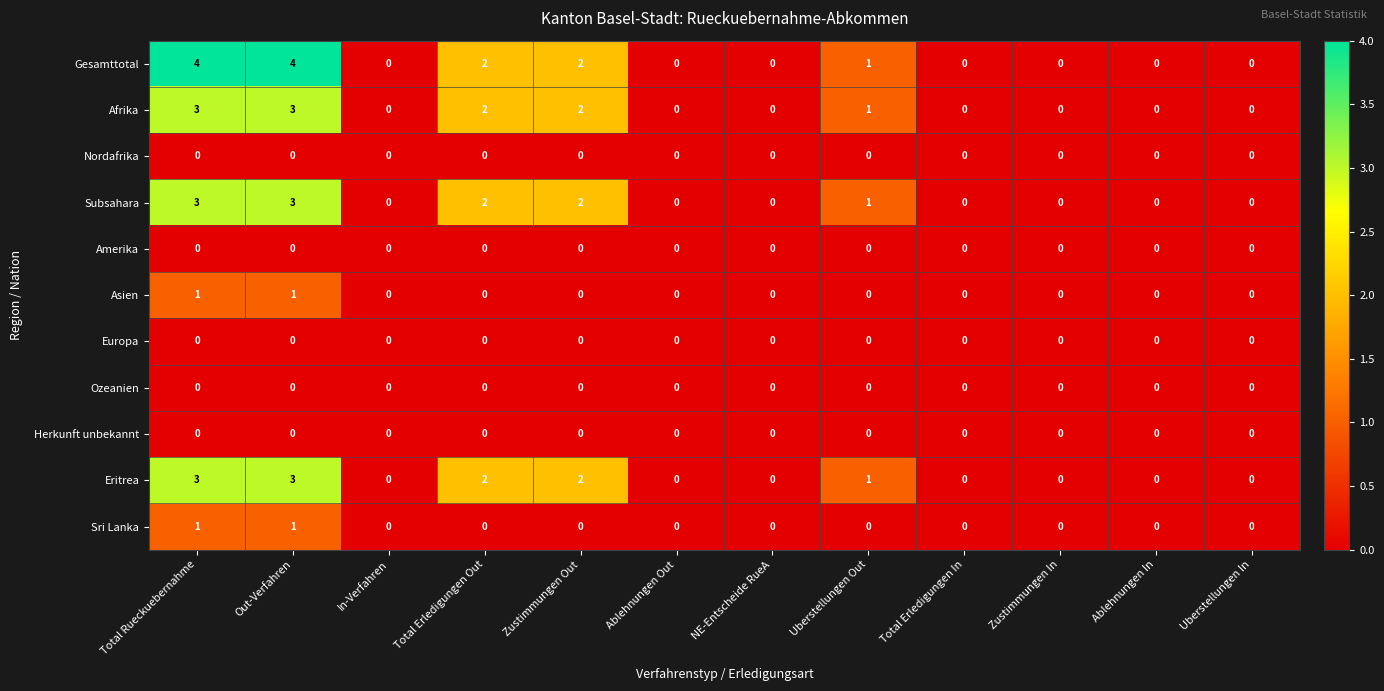

Which series has the largest total across all categories?

Gesamttotal